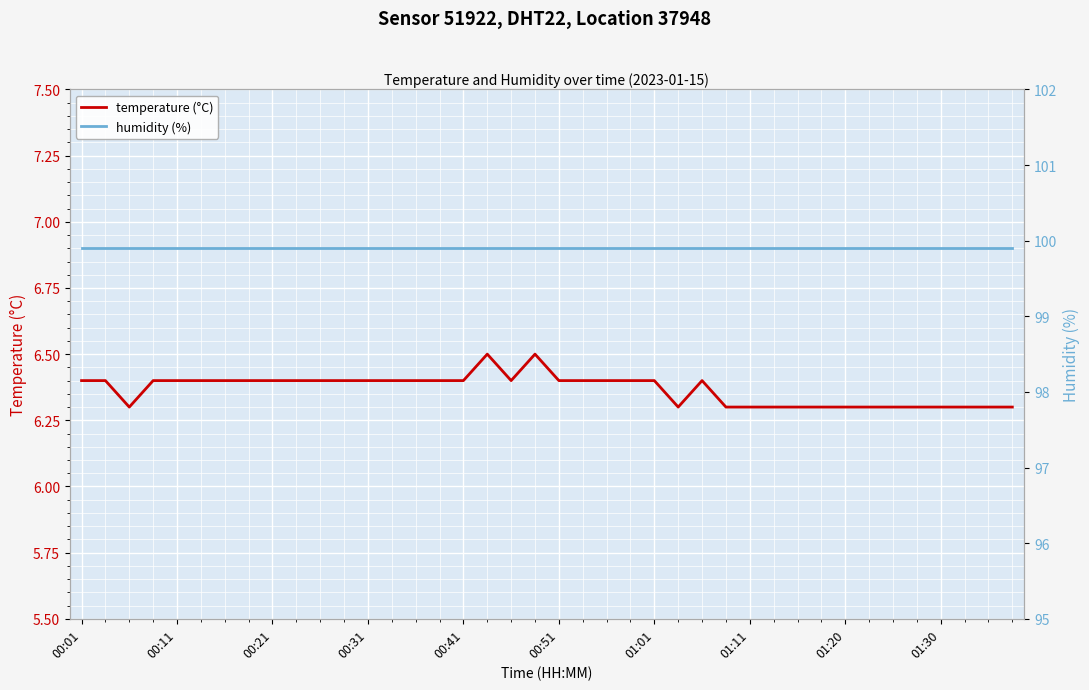

The value of temperature (°C) at 01:20 is 9.9. True or false?

False